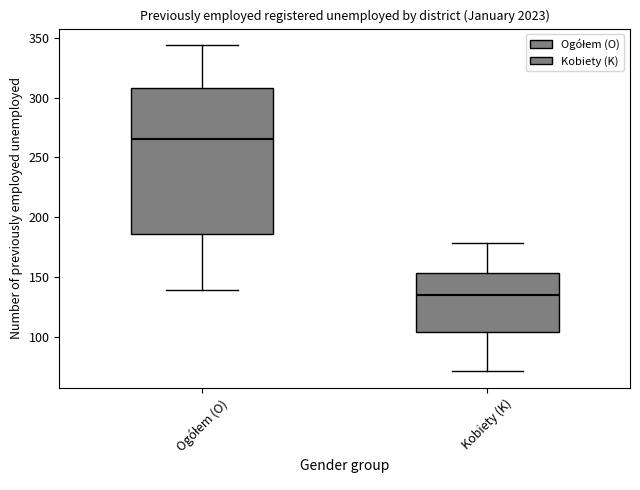

Where is the upper edge of the box for Kobiety (K) on the y-axis? The values are not printed on the chart, so give them approximately, as read against the axis.

155